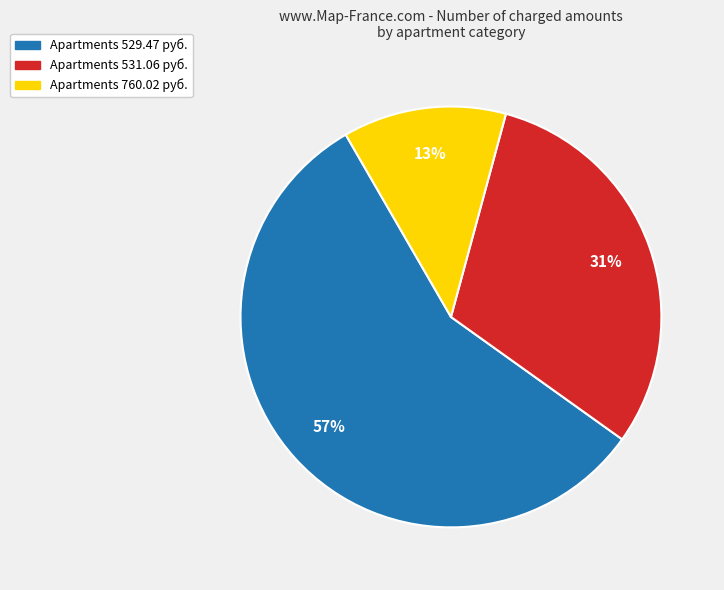

To the nearest percent, what is the average slice percentage?

33%